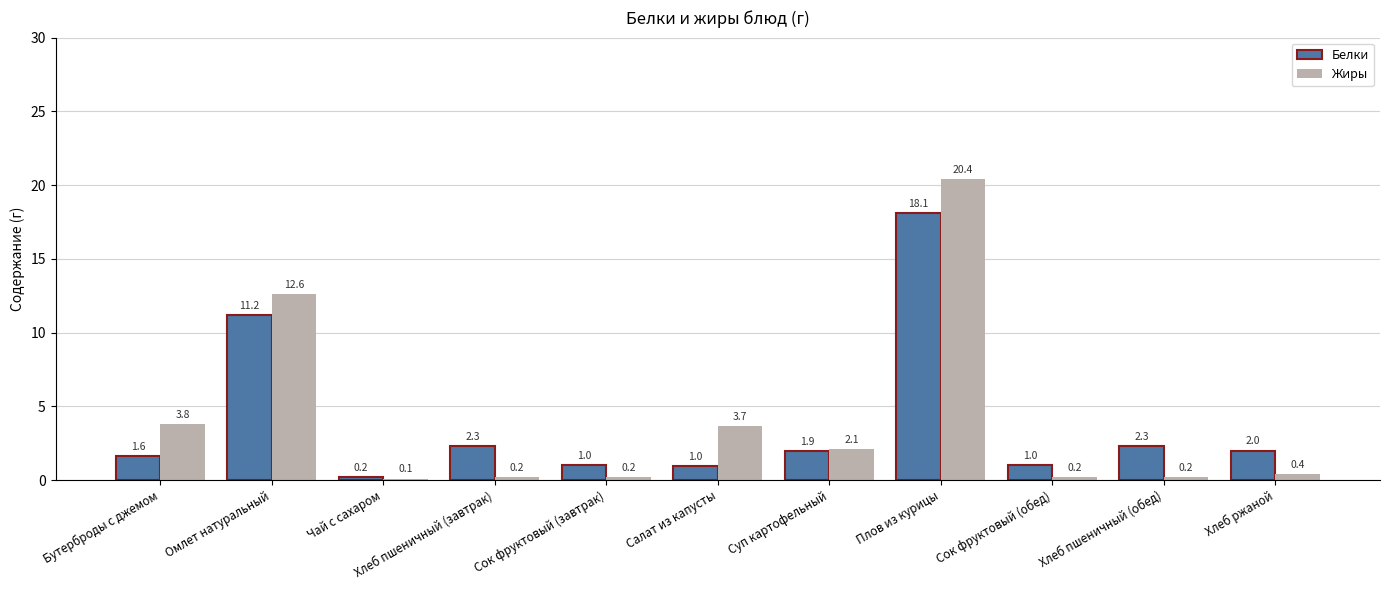

Rank the series at Чай с сахаром from lowest to highest value.

Жиры, Белки